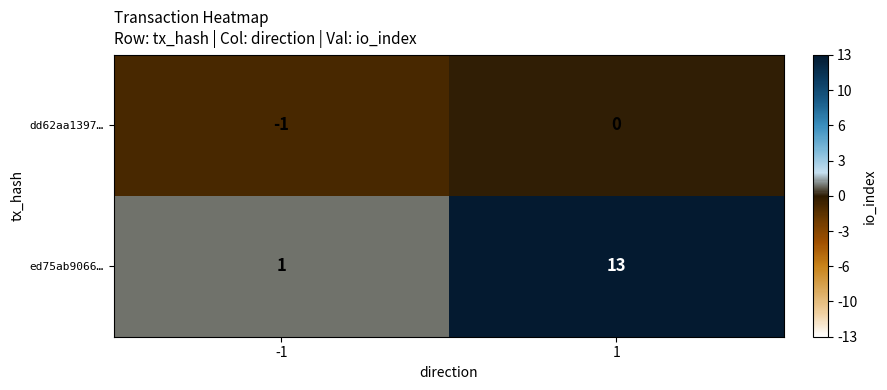

Reading left to right, transcribe all the data shown in this chart.

dd62aa1397…: -1=-1	1=0
ed75ab9066…: -1=1	1=13